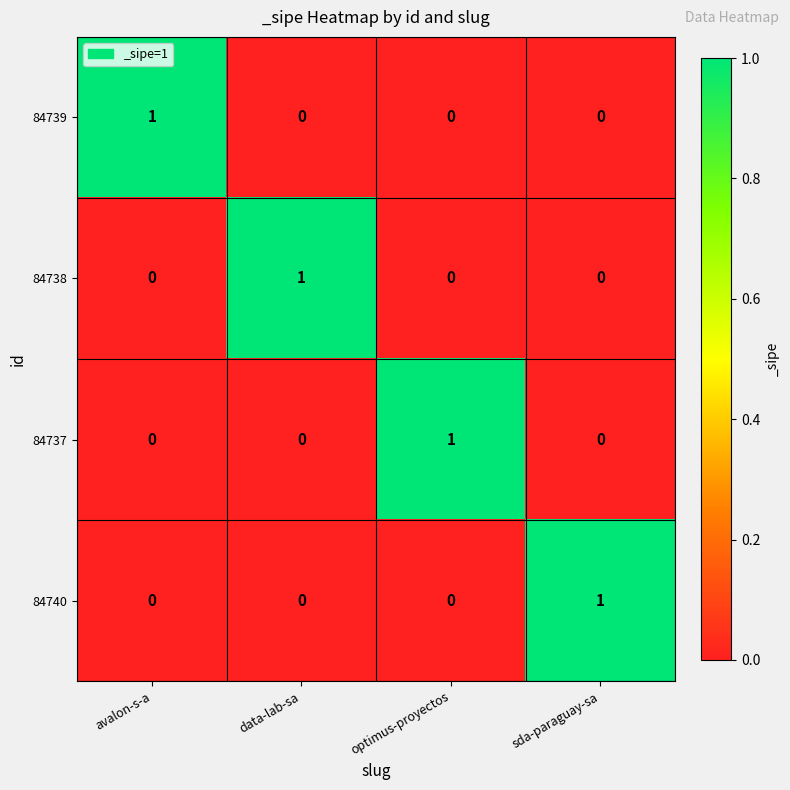

What is the total value across all series at data-lab-sa?

1